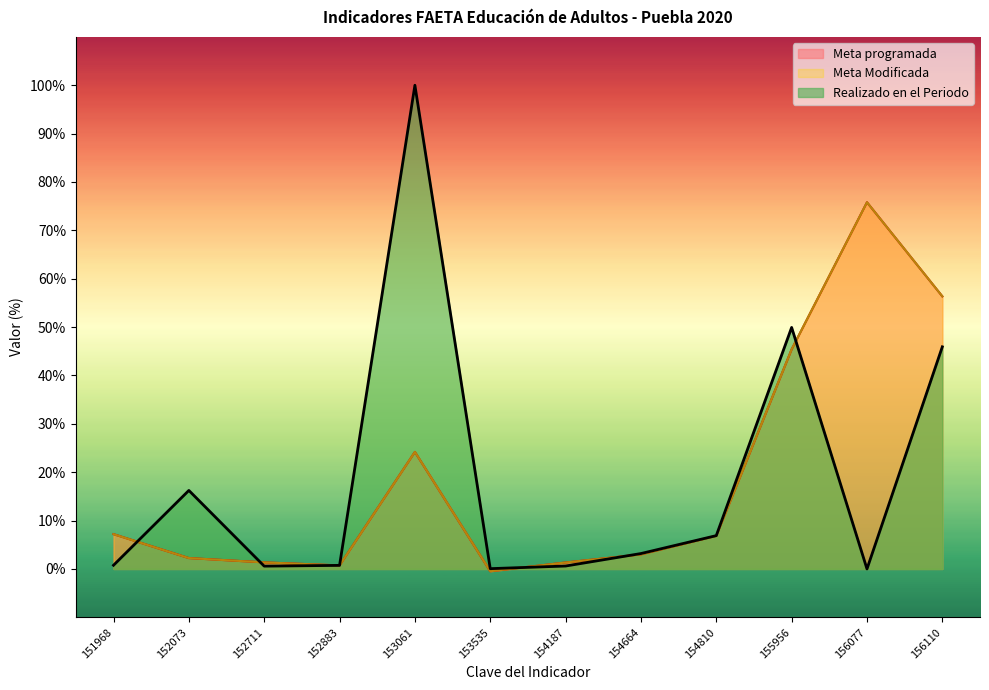

What is the difference between the maximum and minimum values in the Realizado en el Periodo series?

100.0